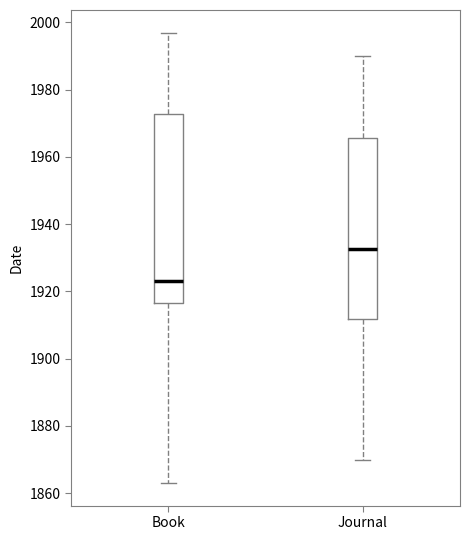

Reading left to right, transcribe this box plot: for each box, give where its median line is, the range the box spans, and where its two whiskers end, as read against the y-axis. The values are not printed on the chart, so give them approximately, as read against the axis.

Book: median 1924, box 1916 to 1972, whiskers 1864 to 1998
Journal: median 1932, box 1912 to 1966, whiskers 1870 to 1990